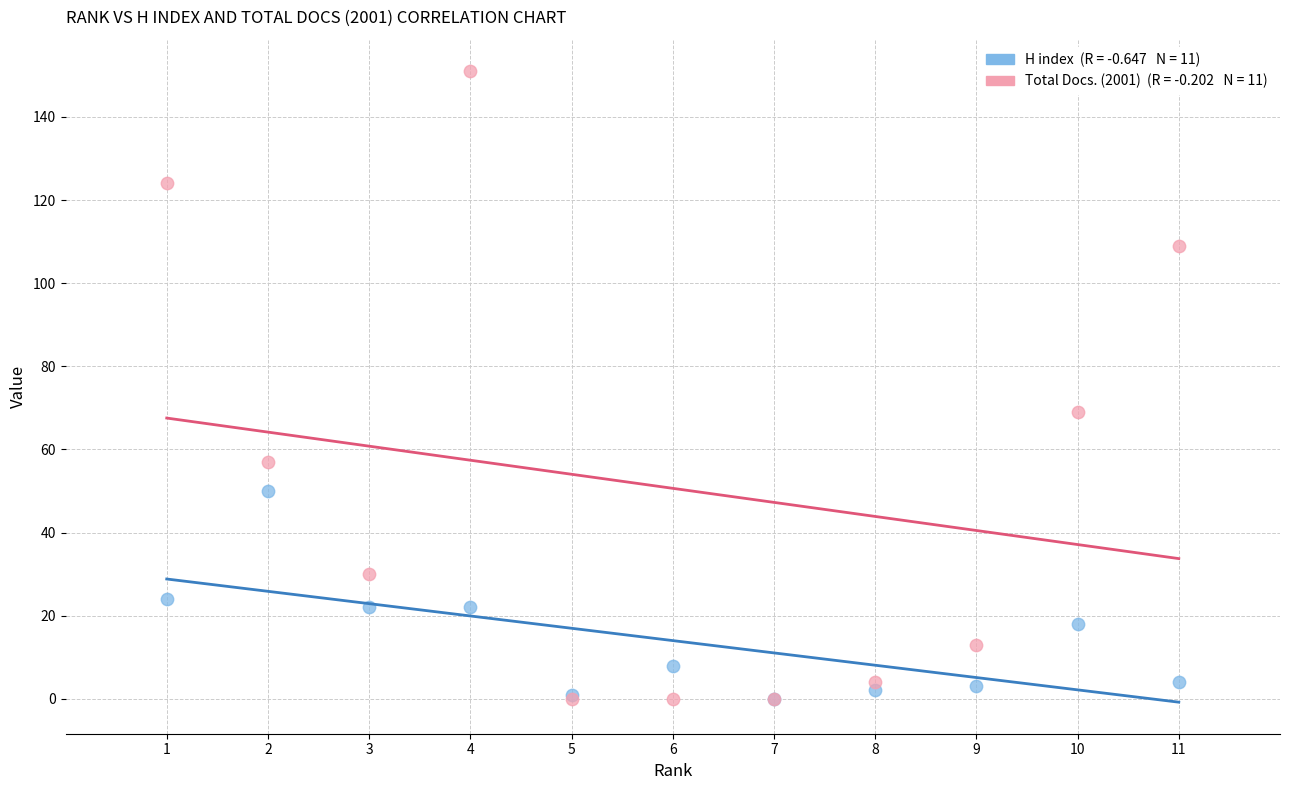

Across all series, what Y value is closest to 75?

69